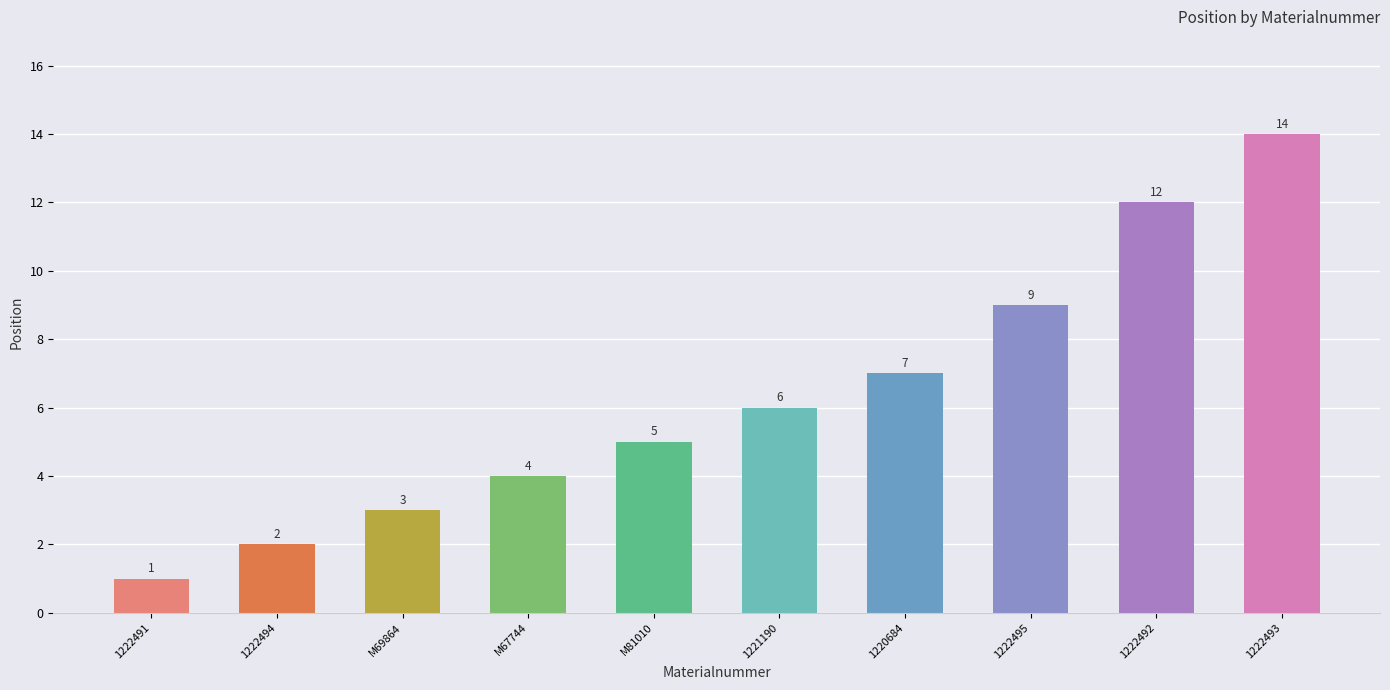

Reading right to left, what are all the values shown in this chart?

14	12	9	7	6	5	4	3	2	1